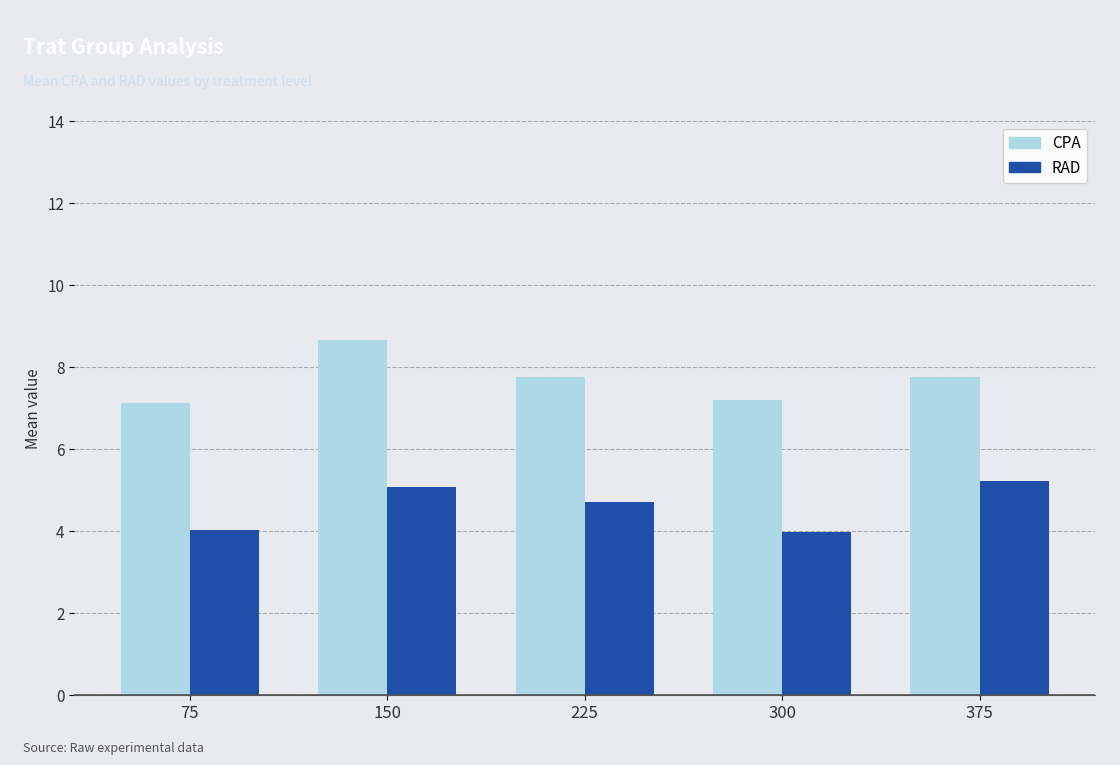

Which series has the largest range (max minus min)?

CPA